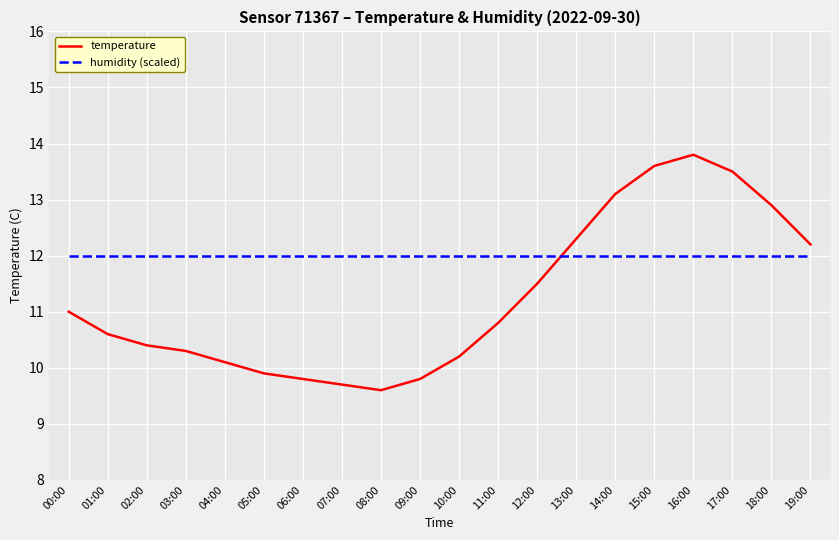

Between which two adjacent categories do temperature and humidity (scaled) first intersect?

12:00 and 13:00